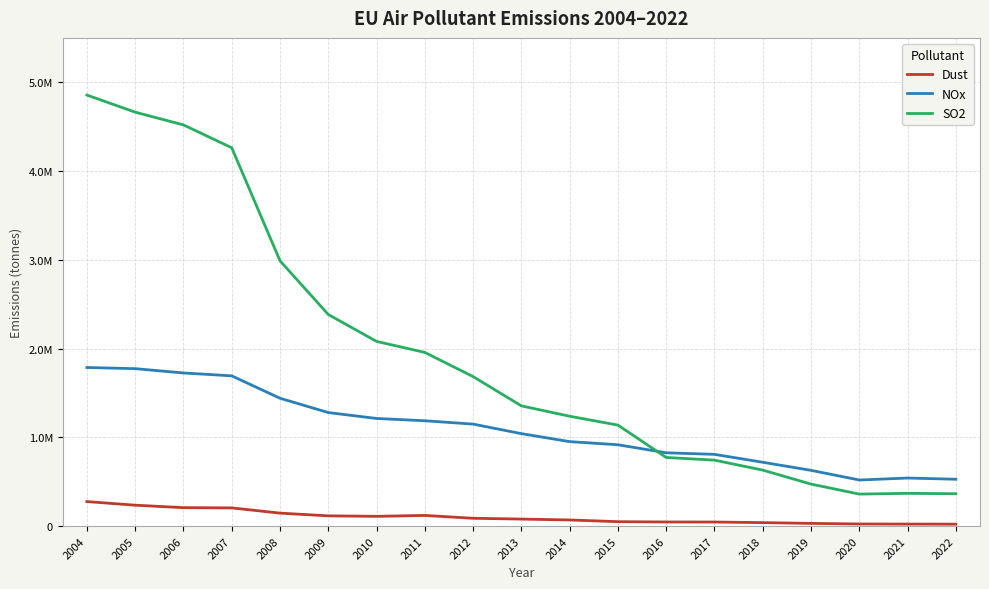

Rank the categories by SO2 value from highest to lowest.

2004, 2005, 2006, 2007, 2008, 2009, 2010, 2011, 2012, 2013, 2014, 2015, 2016, 2017, 2018, 2019, 2021, 2022, 2020